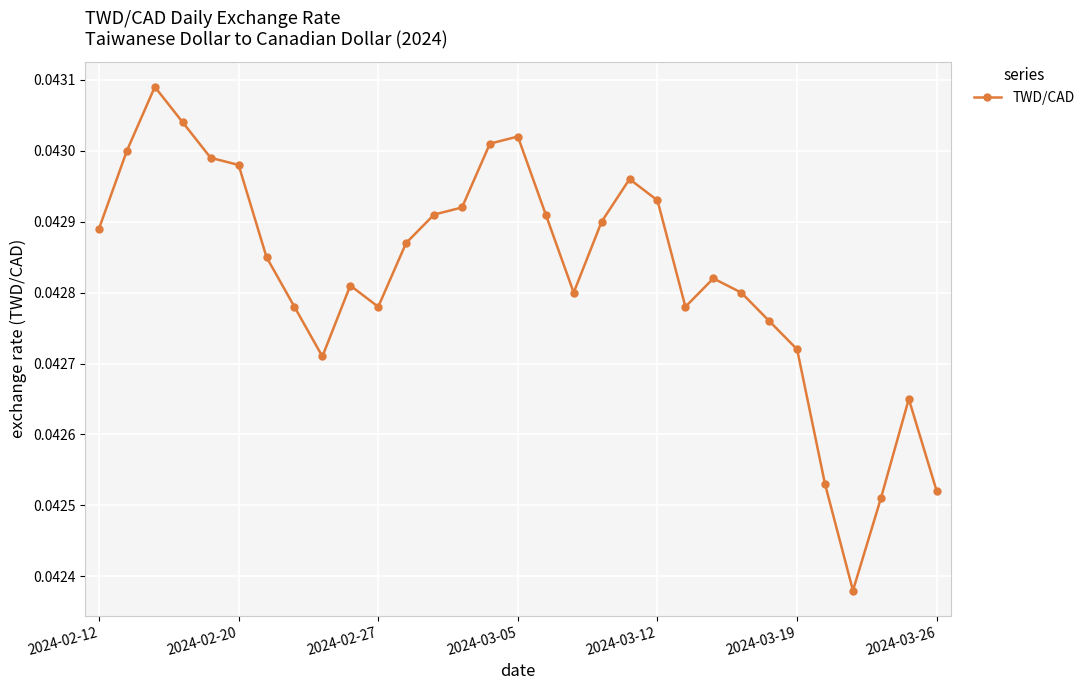

True or false: there are more than 1 points higher than both neighbors.

True